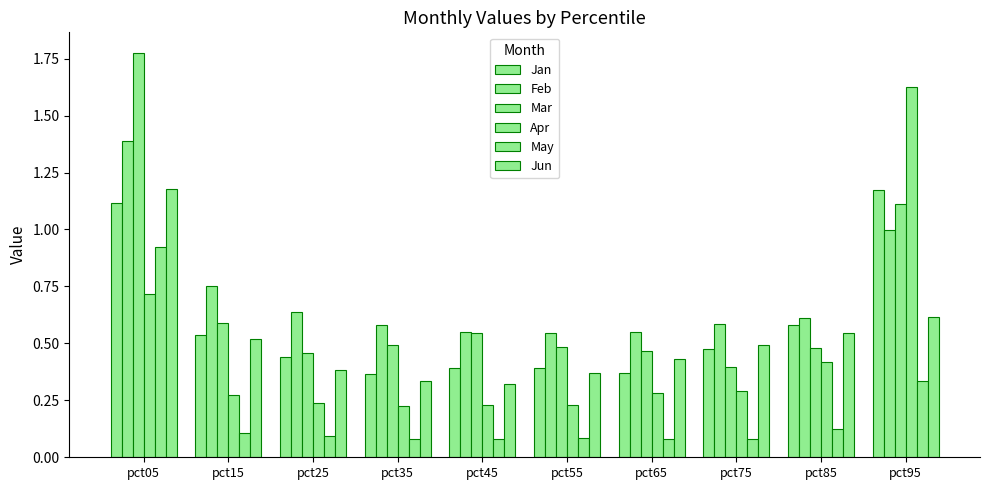

True or false: Feb has a value of 0.8 at pct15.

True